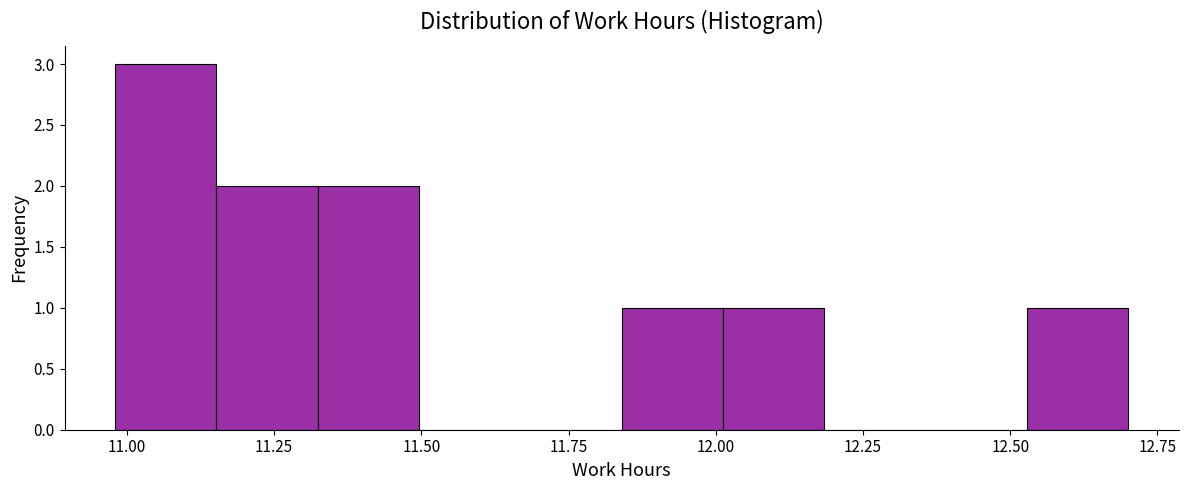

Read against the x-axis, roughly where is the centre of the tallest bar?

11.05